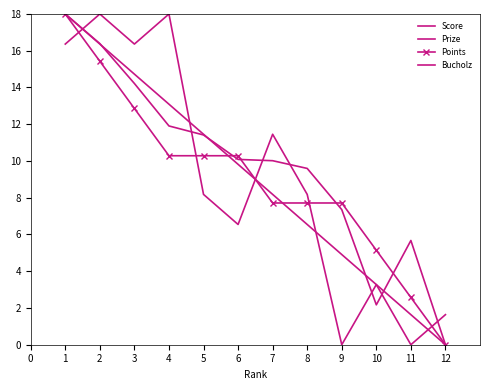

What is the difference between the Points values at 3 and 2?

2.6